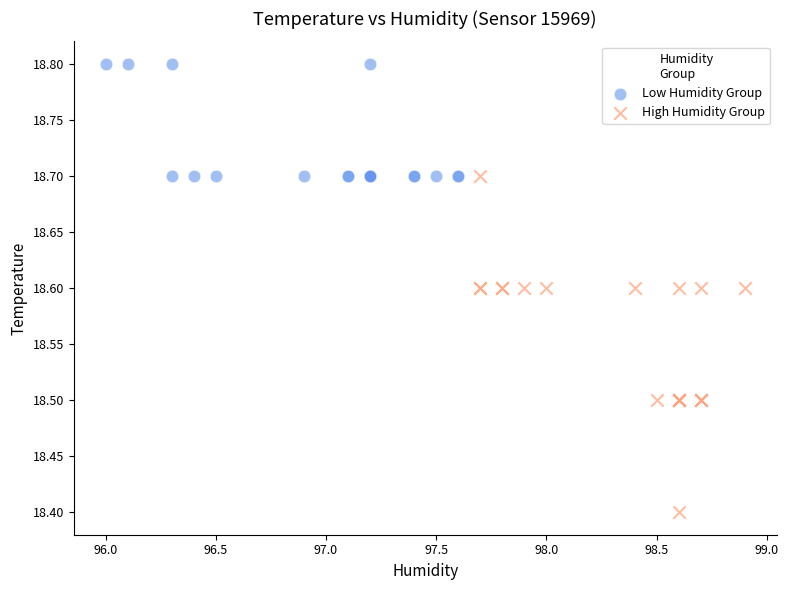

Which series has the largest Y range (max minus min)?

High Humidity Group